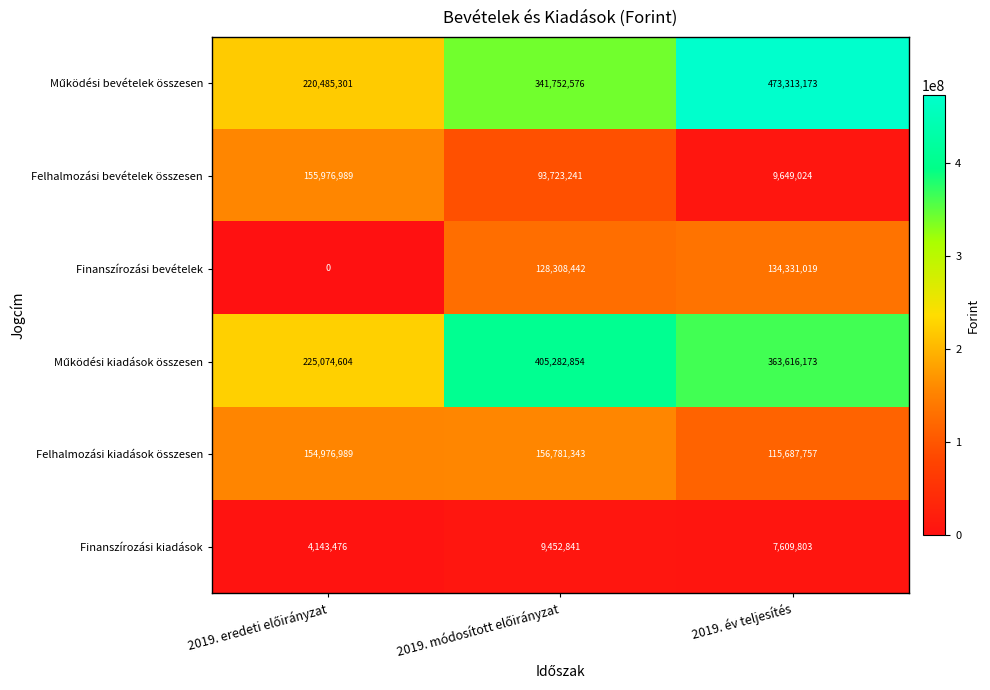

What is the average value of the Finanszírozási kiadások series?

7068707